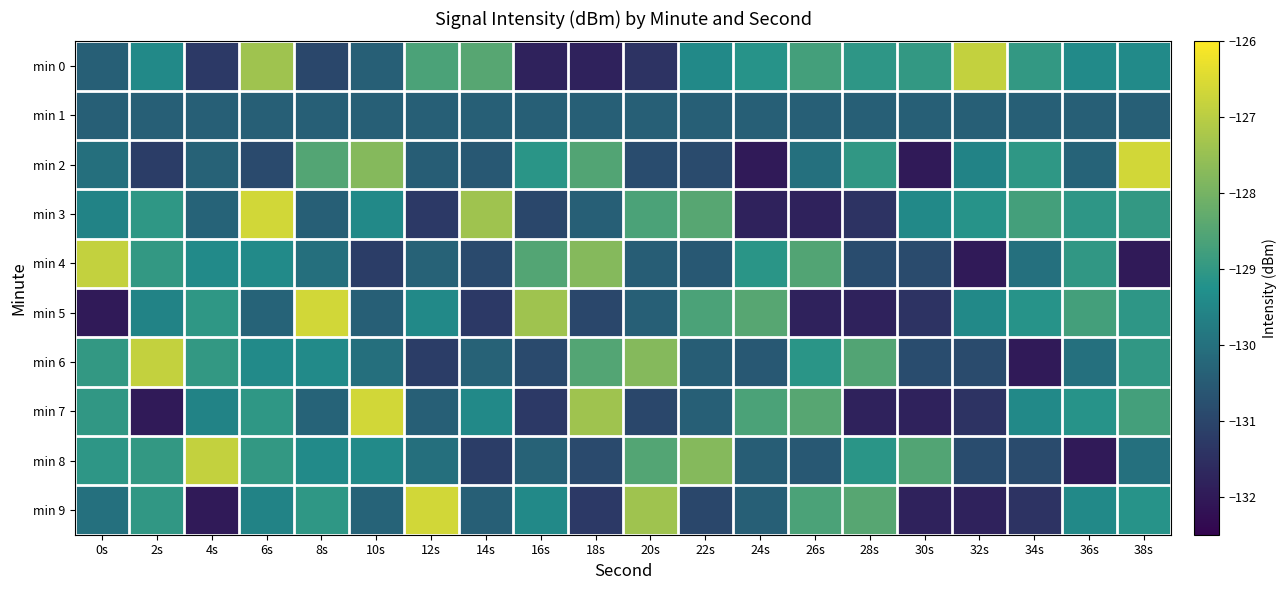

What is the spread (max minus min) of values at 24s?

3.6